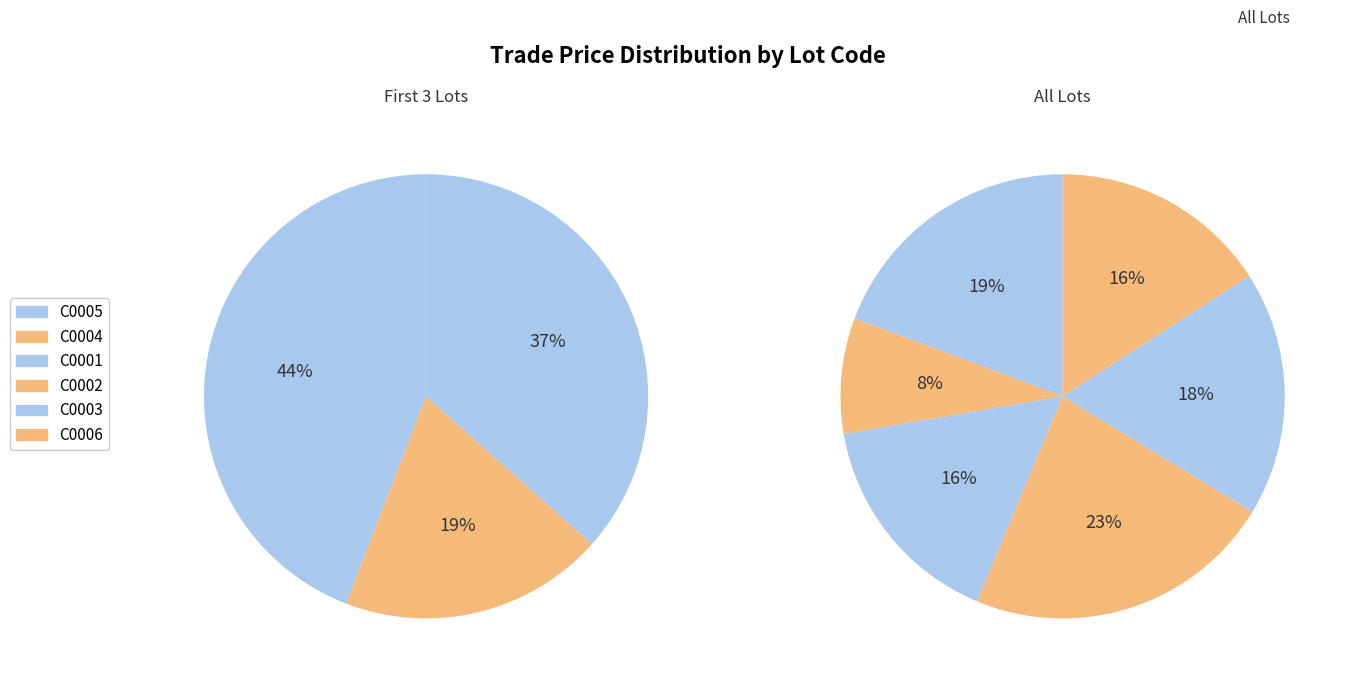

Does C0006 represent more than half of the total?

No